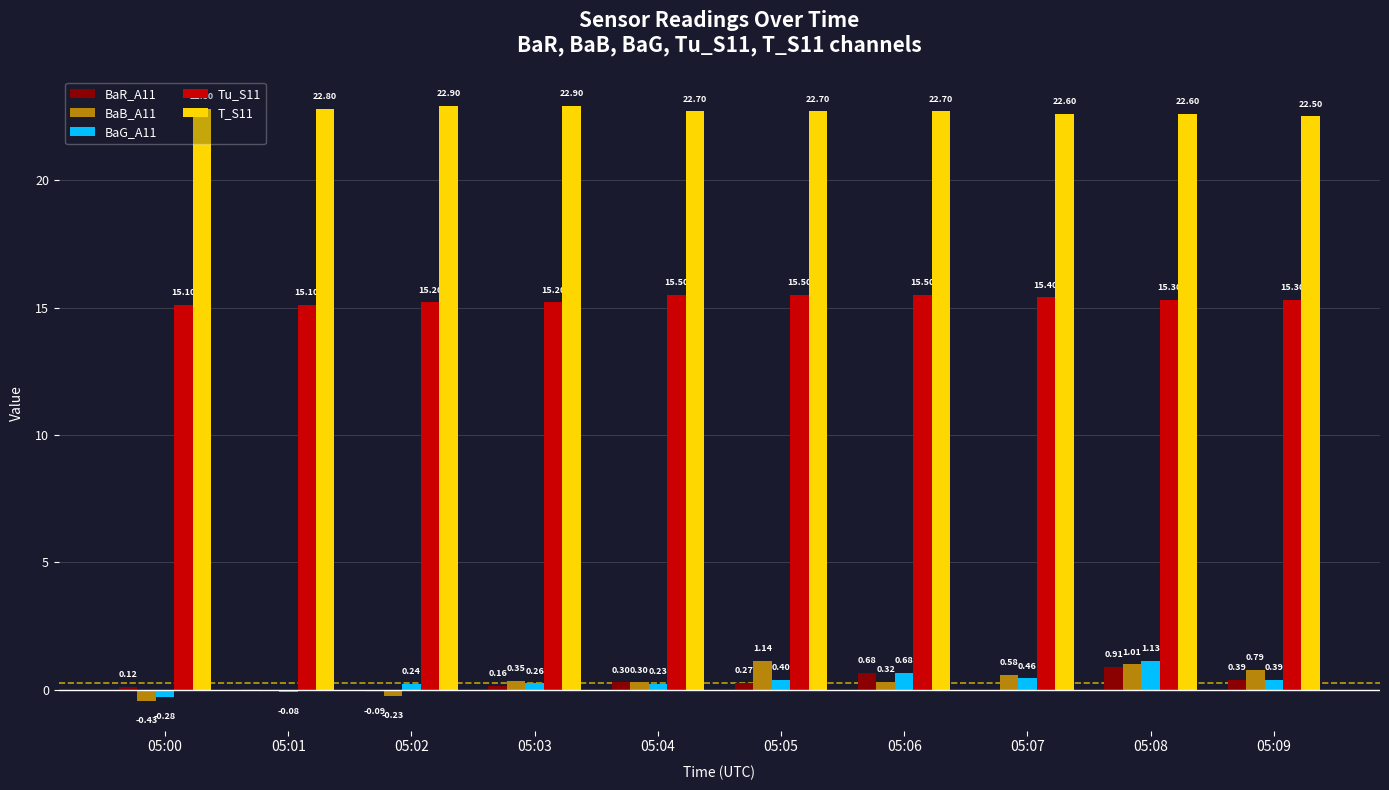

What is the total value across all series at 05:05?

40.0